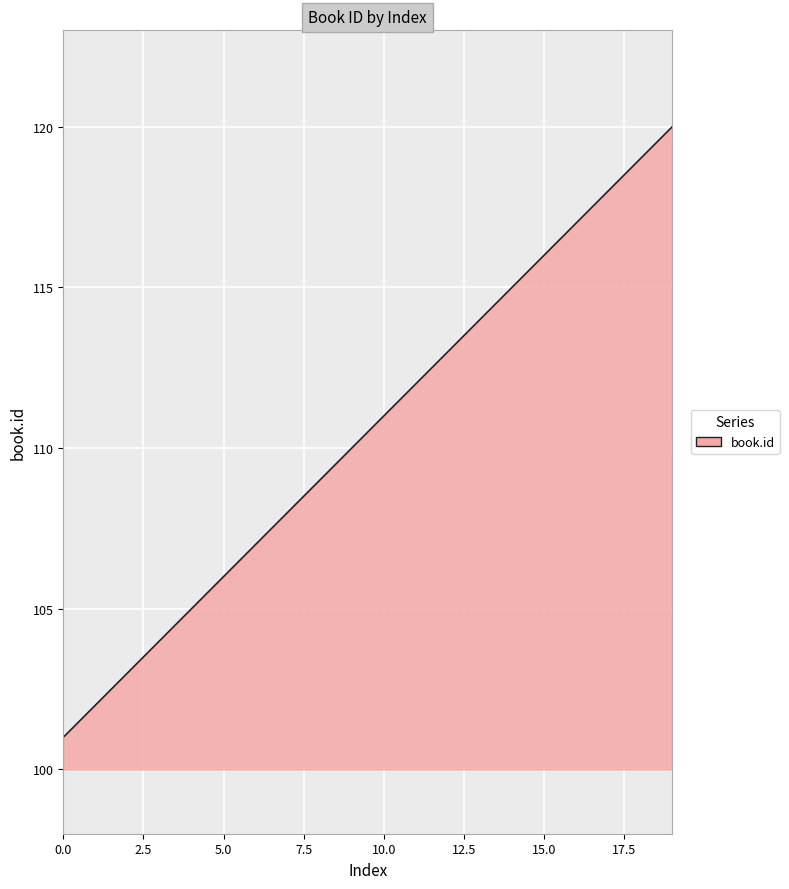

What is the sum of all values?

2210